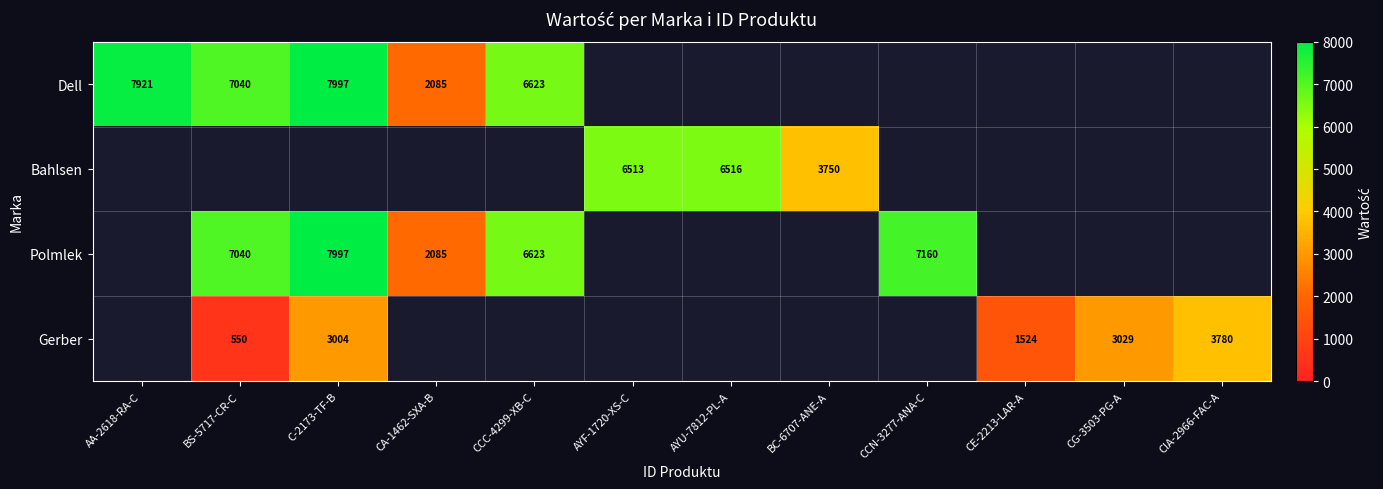

The value of Bahlsen at AYU-7812-PL-A is 6516. True or false?

True